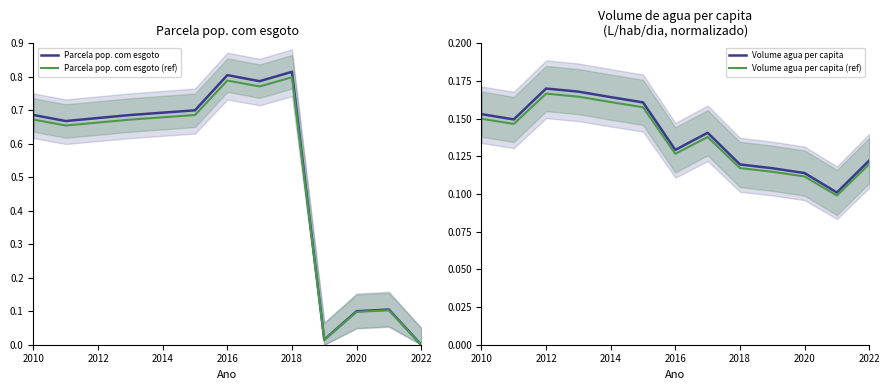

How many interior local peaks does the Volume agua per capita series have?

2